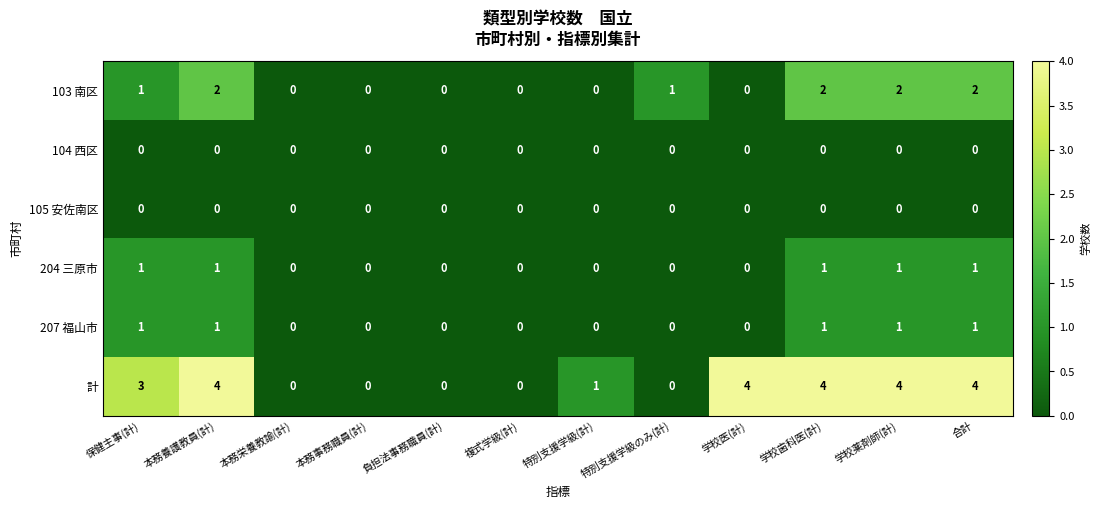

What is the maximum value shown in the chart?

4